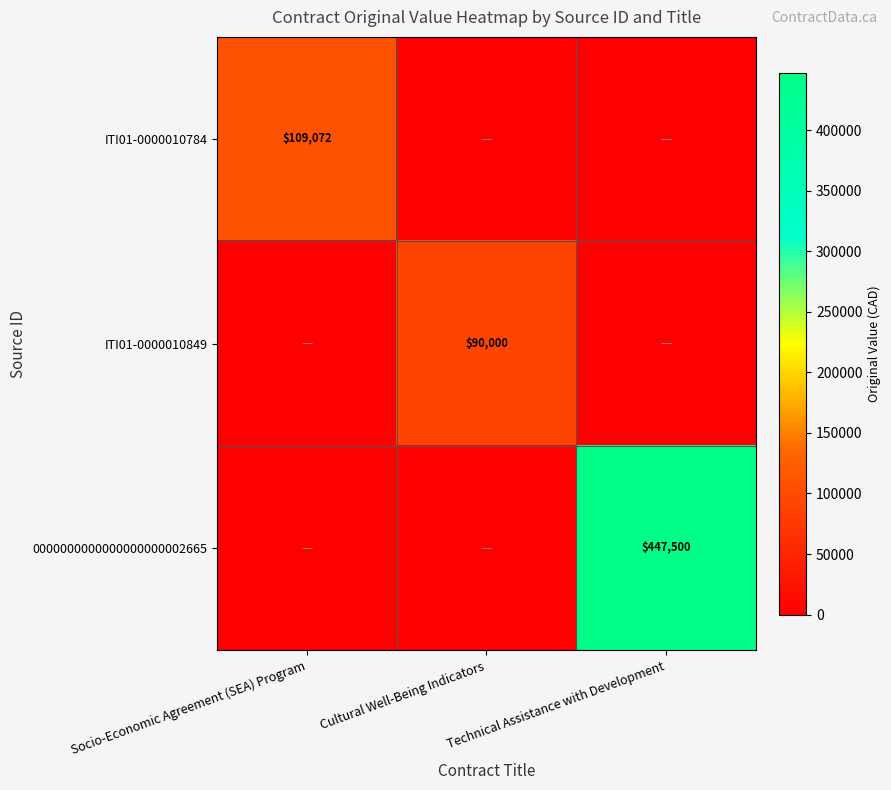

The value of ITI01-0000010849 at Cultural Well-Being Indicators is 42402. True or false?

False